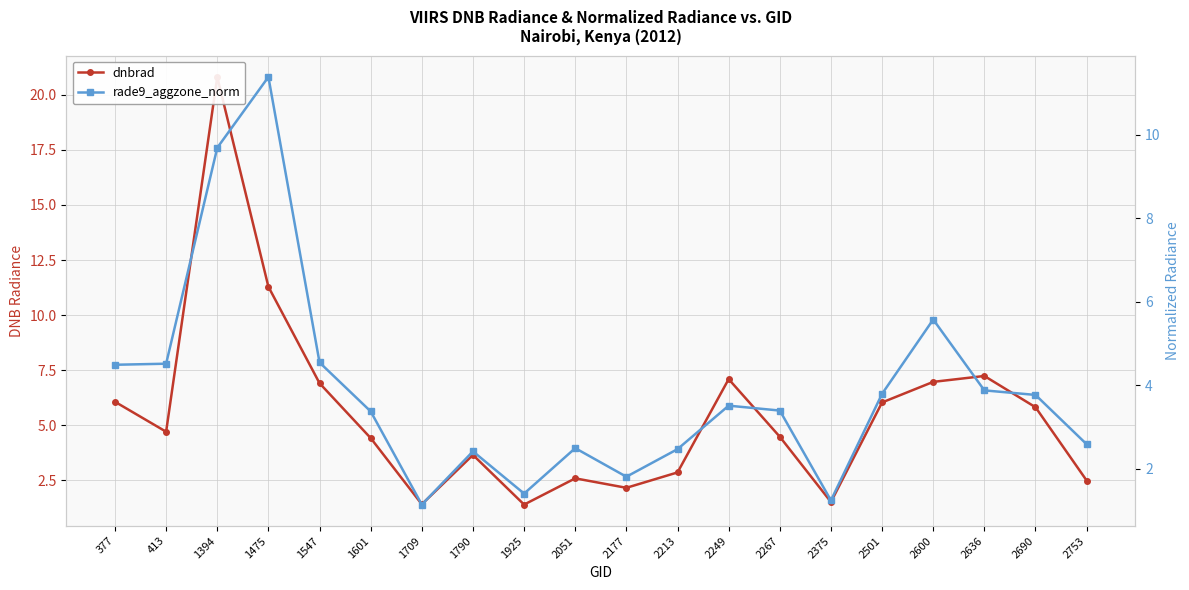

List the series in order of their peak value, highest first.

dnbrad, rade9_aggzone_norm